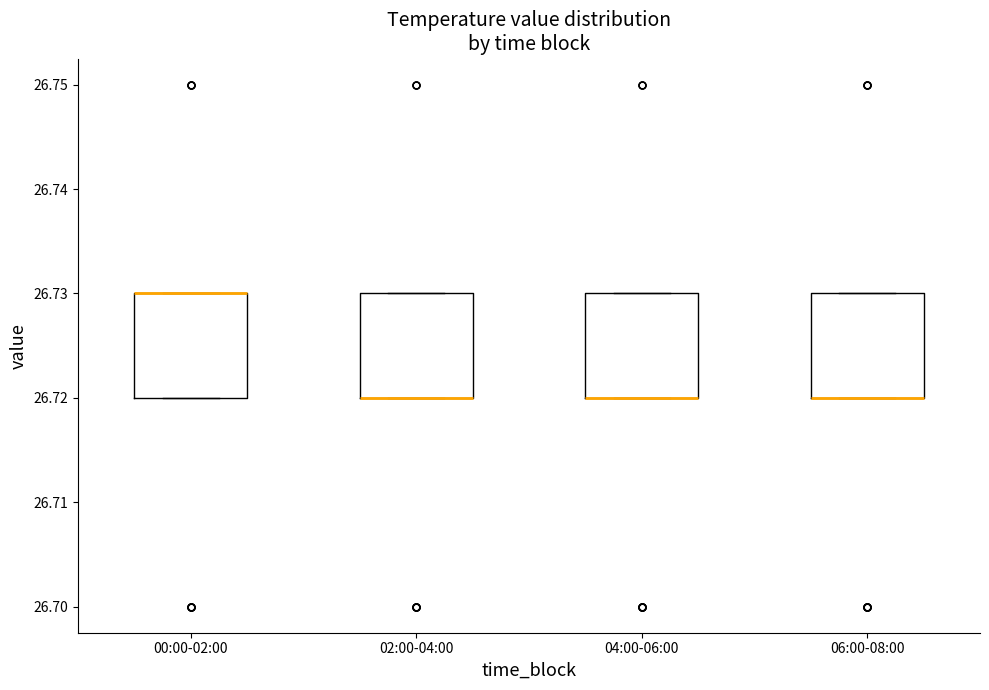

Reading left to right, transcribe this box plot: for each box, give where its median line is, the range the box spans, and where its two whiskers end, as read against the y-axis. The values are not printed on the chart, so give them approximately, as read against the axis.

00:00-02:00: median 26.73 (drawn on the box's upper edge), box 26.72 to 26.73, whiskers 26.72 to 26.73
02:00-04:00: median 26.72 (drawn on the box's lower edge), box 26.72 to 26.73, whiskers 26.72 to 26.73
04:00-06:00: median 26.72 (drawn on the box's lower edge), box 26.72 to 26.73, whiskers 26.72 to 26.73
06:00-08:00: median 26.72 (drawn on the box's lower edge), box 26.72 to 26.73, whiskers 26.72 to 26.73